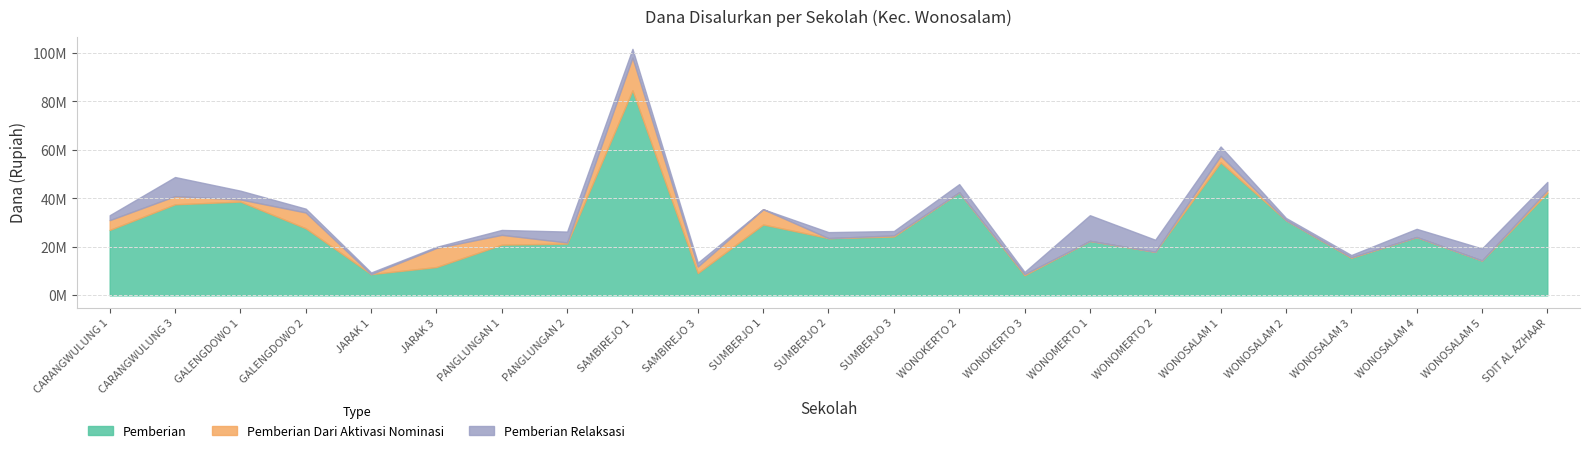

Which has a higher value, SUMBERJO 1 or WONOMERTO 1?

SUMBERJO 1